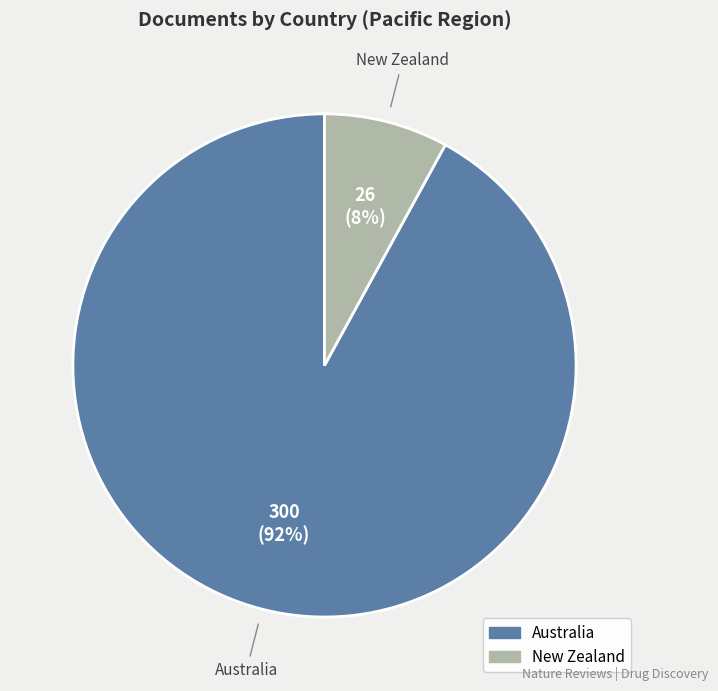

Count the number of slices in the pie.

2